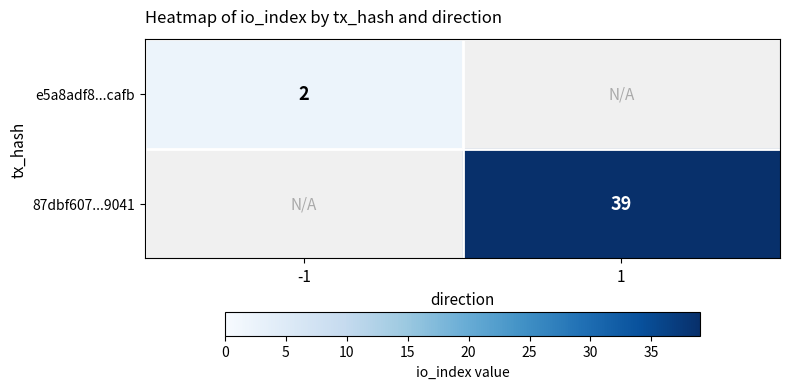

True or false: e5a8adf8...cafb has a value of 2 at -1.

True